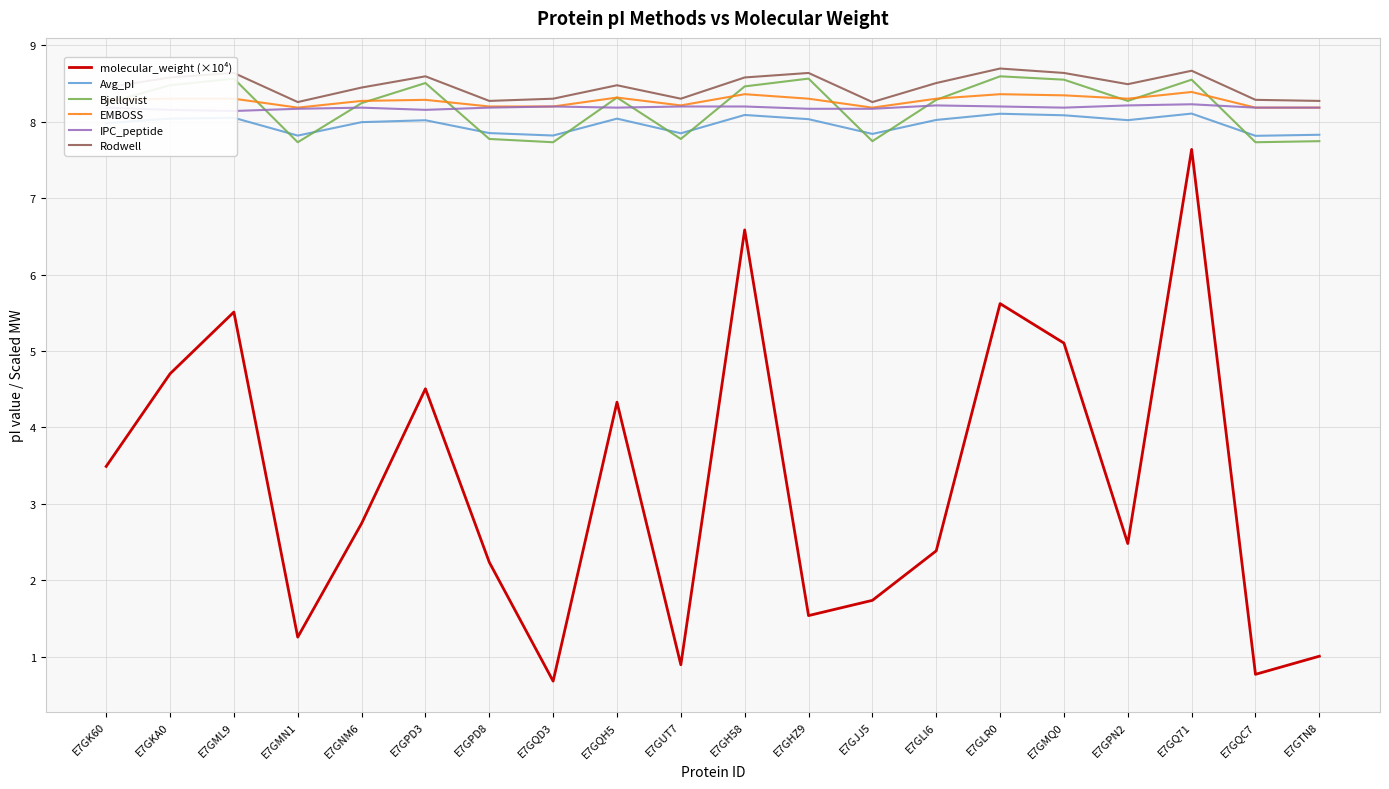

True or false: Rodwell and Bjellqvist intersect in this chart.

False